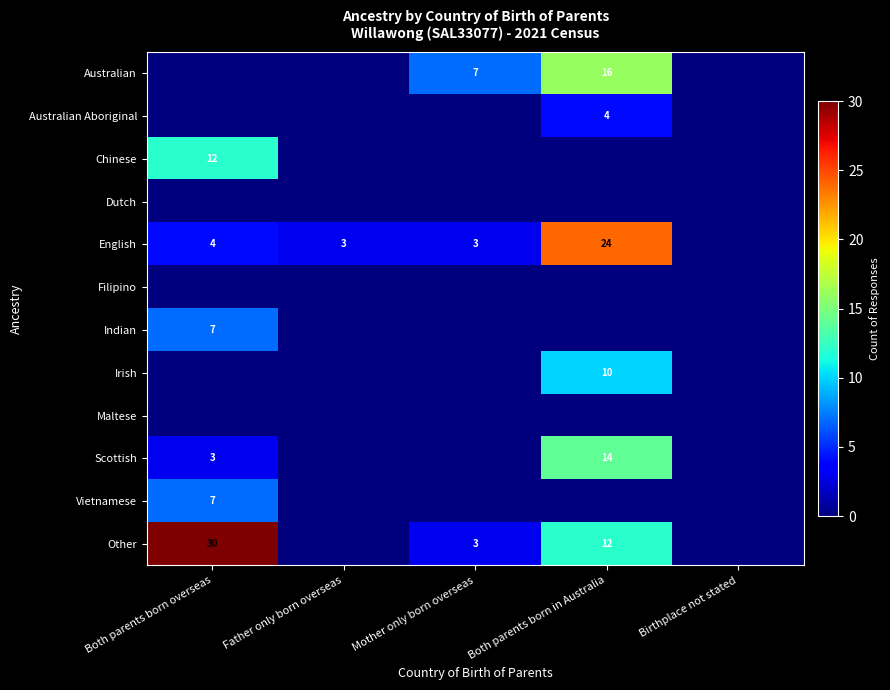

True or false: Chinese has a value of 6 at Both parents born overseas.

False